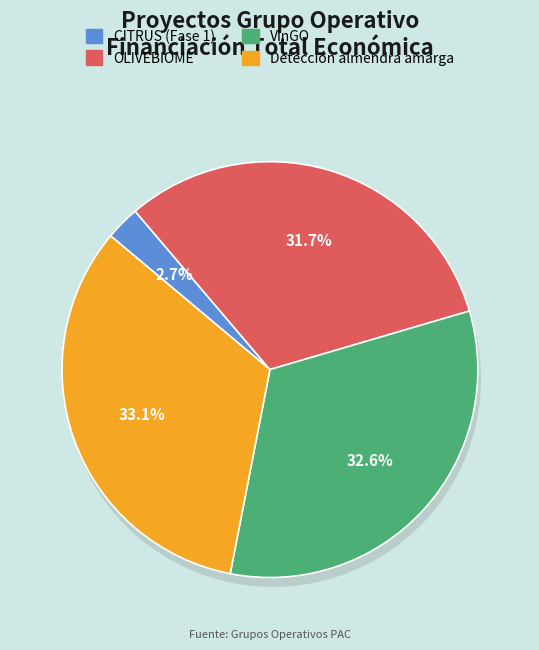

The CITRUS (Fase 1) slice represents 3% of the pie. True or false?

True